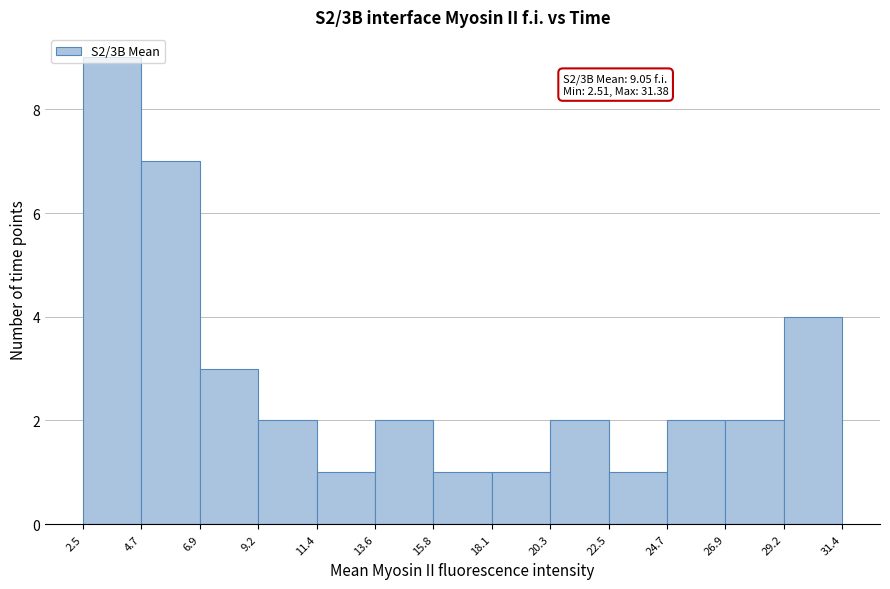

Which range on the x-axis has the tallest bar?

2.5 to 4.7